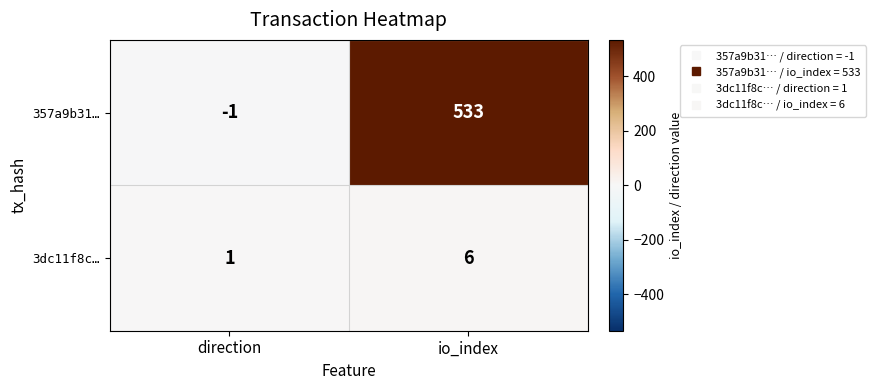

At which category does the chart reach its minimum across all series?

direction